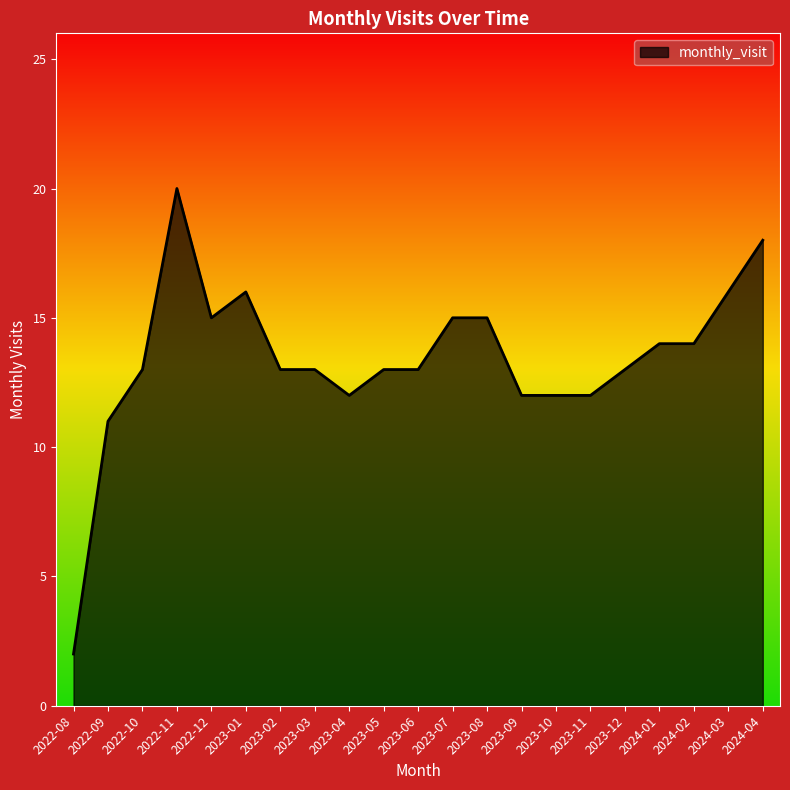

At which category does the chart reach its minimum across all series?

2022-08